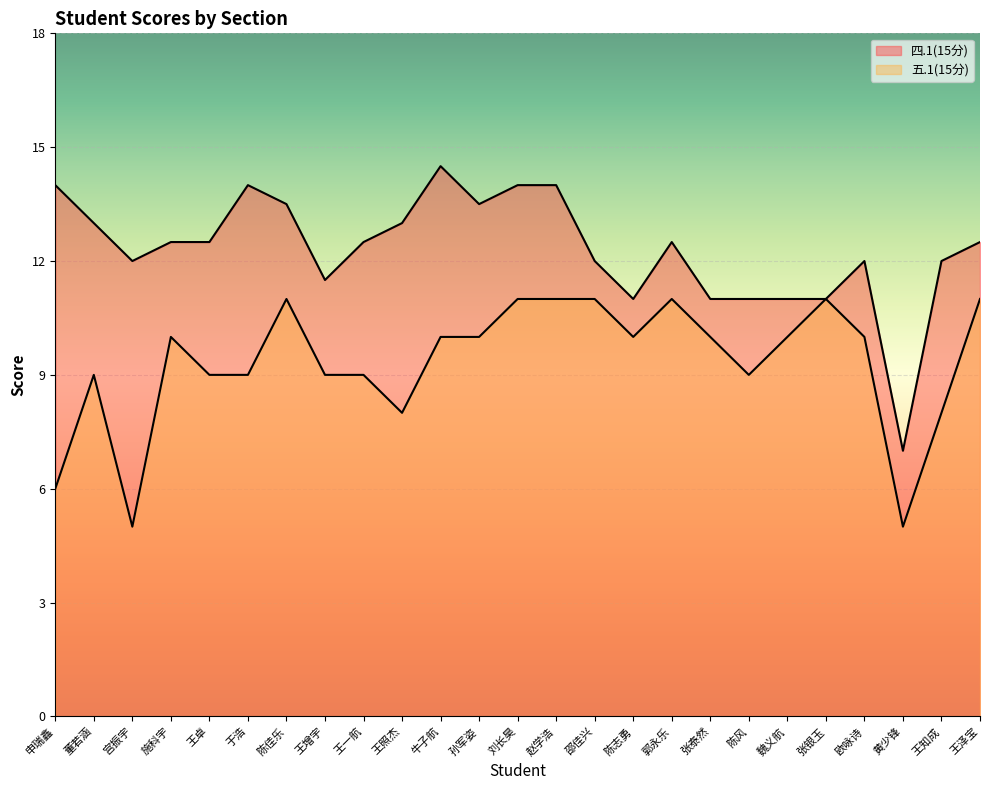

At which label does 四.1(15分) first exceed 12?

申瑞鑫